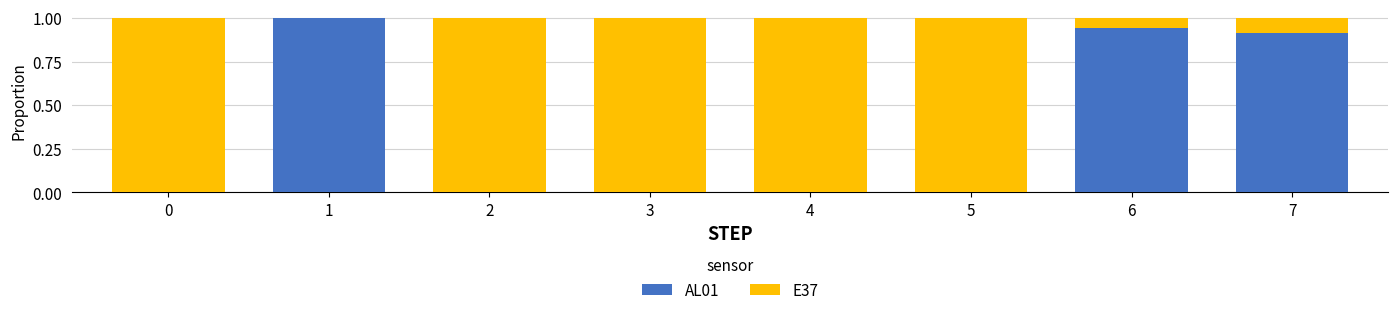

What is the total value across all series at 1?

1.0